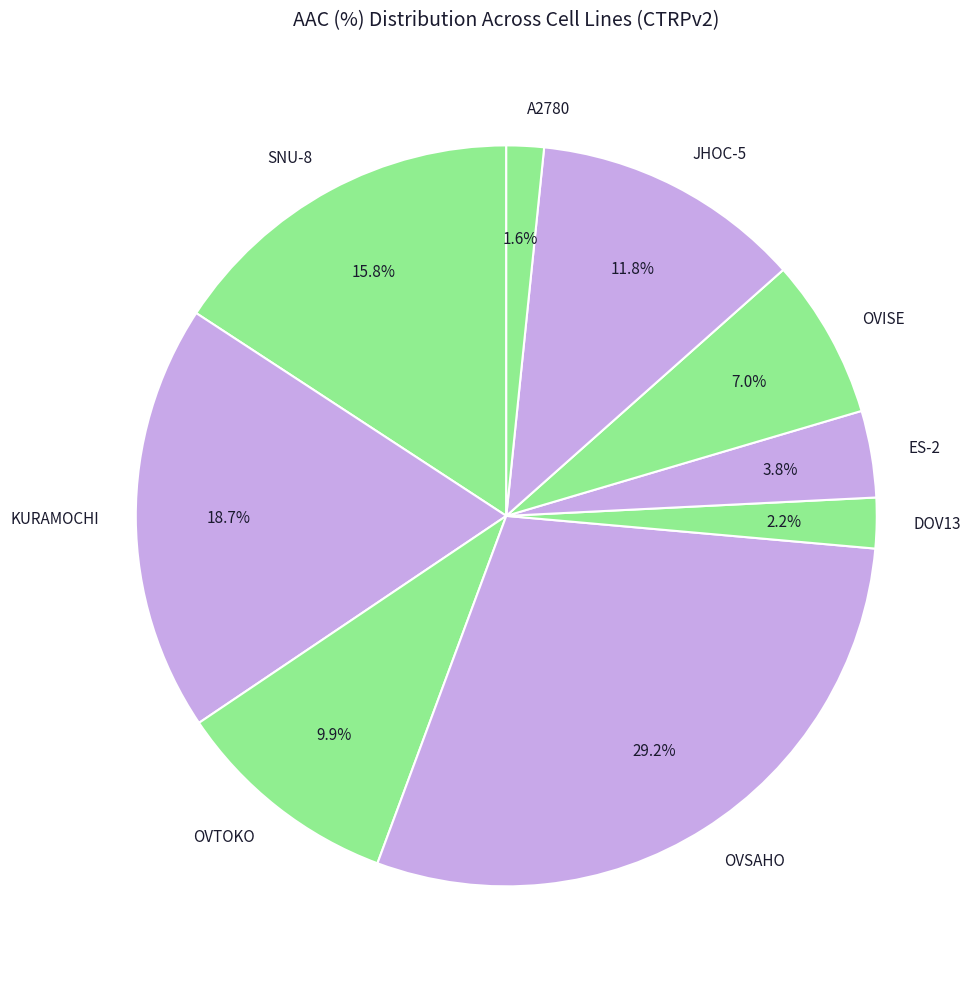

Is there a majority slice in this chart?

No